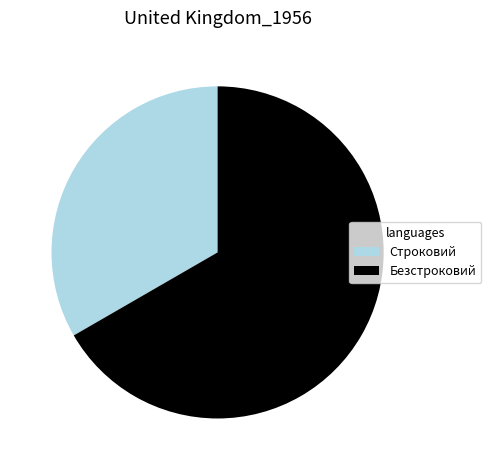

Is the sum of Безстроковий and Строковий greater than half?

Yes